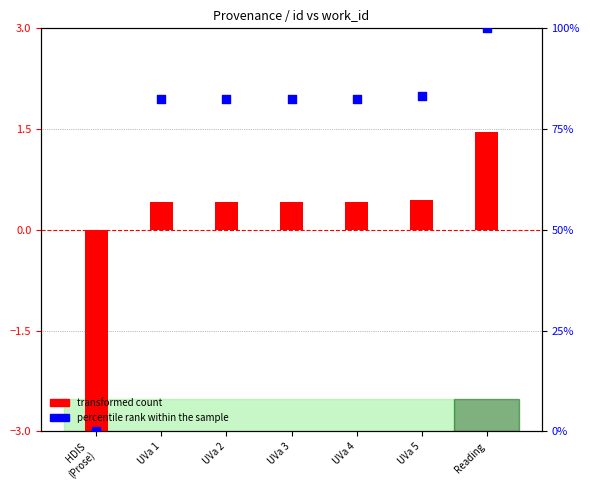

At which category is the sum across all series the highest?

Reading